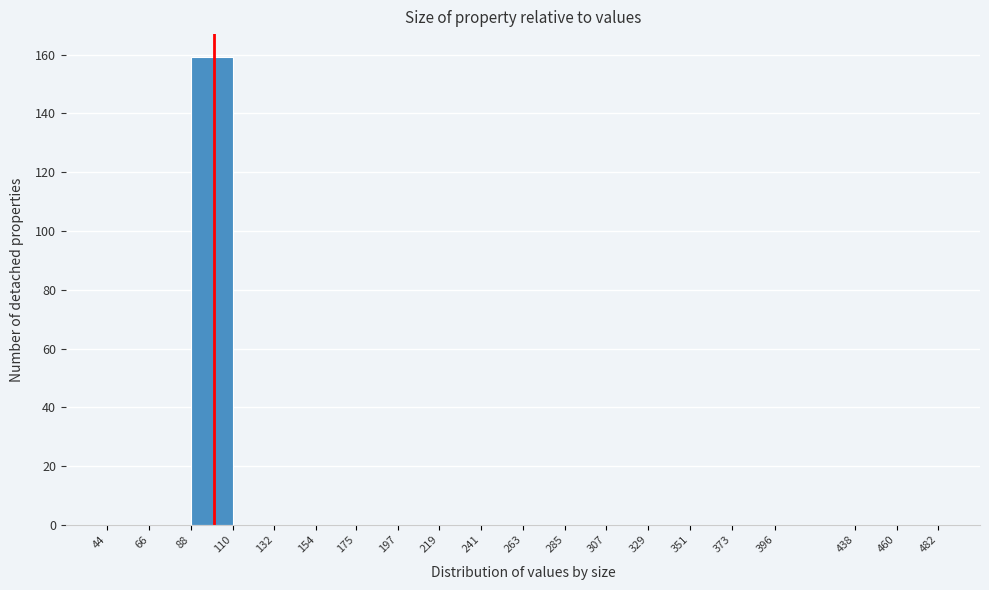

Reading left to right, transcribe this chart: for each bar, give the range it covers on the x-axis and its height. The values are not printed on the chart, so give them approximately, as read against the axis.

44 to 66: 0
66 to 88: 0
88 to 110: 160
110 to 132: 0
132 to 154: 0
154 to 175: 0
175 to 197: 0
197 to 219: 0
219 to 241: 0
241 to 263: 0
263 to 285: 0
285 to 307: 0
307 to 329: 0
329 to 351: 0
351 to 373: 0
373 to 396: 0
396 to 438: 0
438 to 460: 0
460 to 482: 0